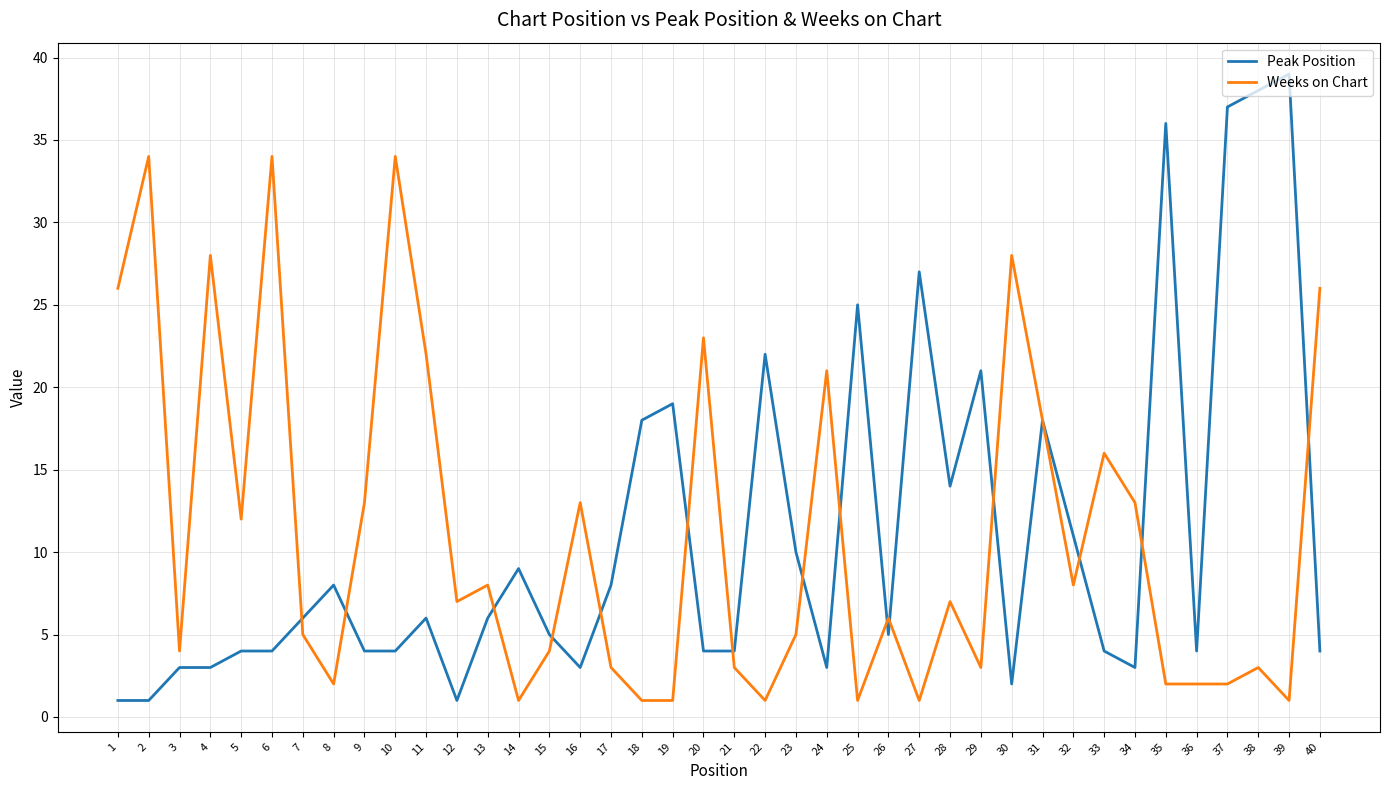

Between which two adjacent categories do Peak Position and Weeks on Chart first intersect?

6 and 7